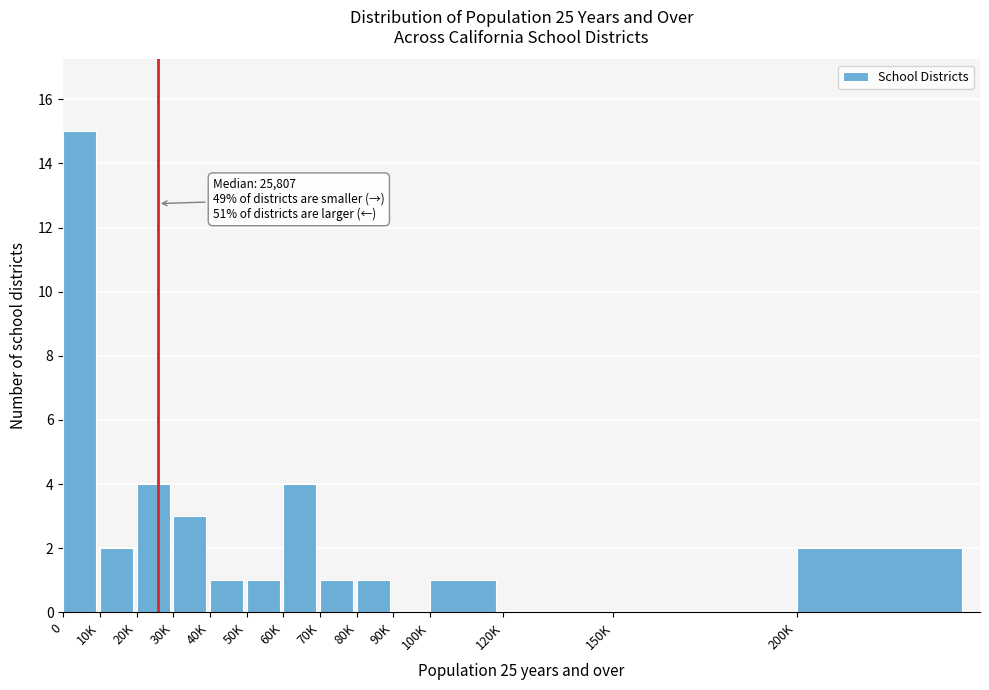

Reading left to right, list all the values displayed in this chart.

0=15	10K=2	20K=4	30K=3	40K=1	50K=1	60K=4	70K=1	80K=1	90K=0	100K=1	120K=0	150K=0	200K=2